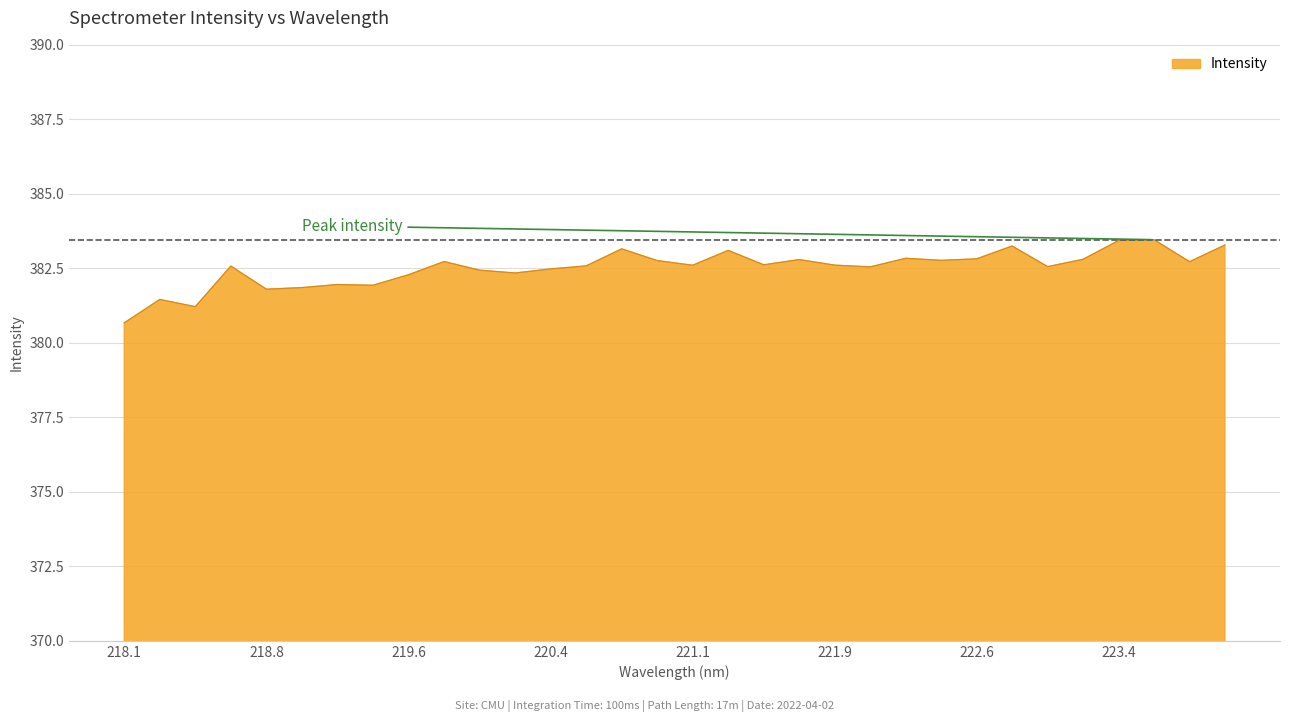

What is the maximum value shown in the chart?

383.5